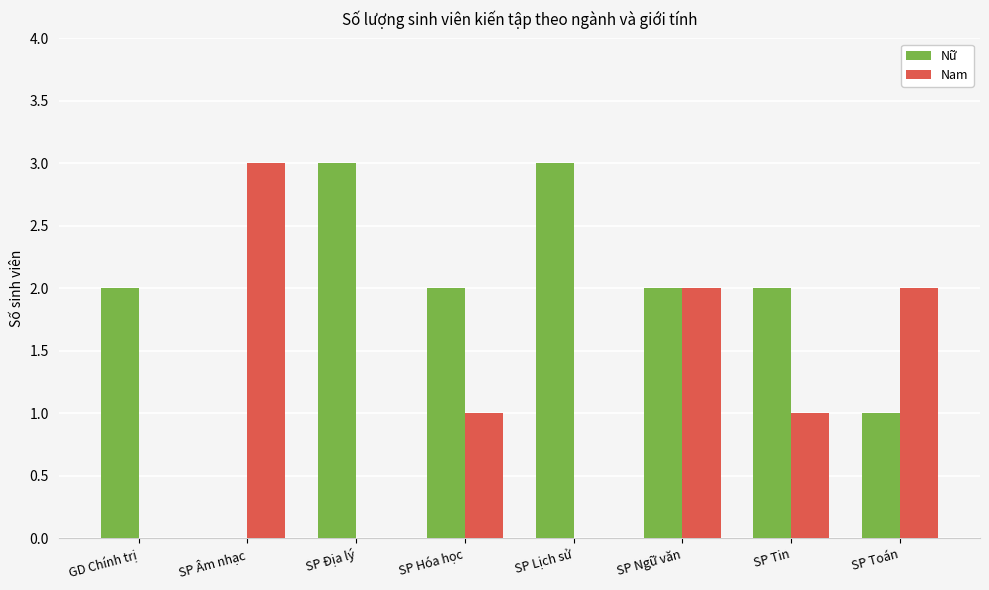

What is the total value across all series at SP Tin?

3